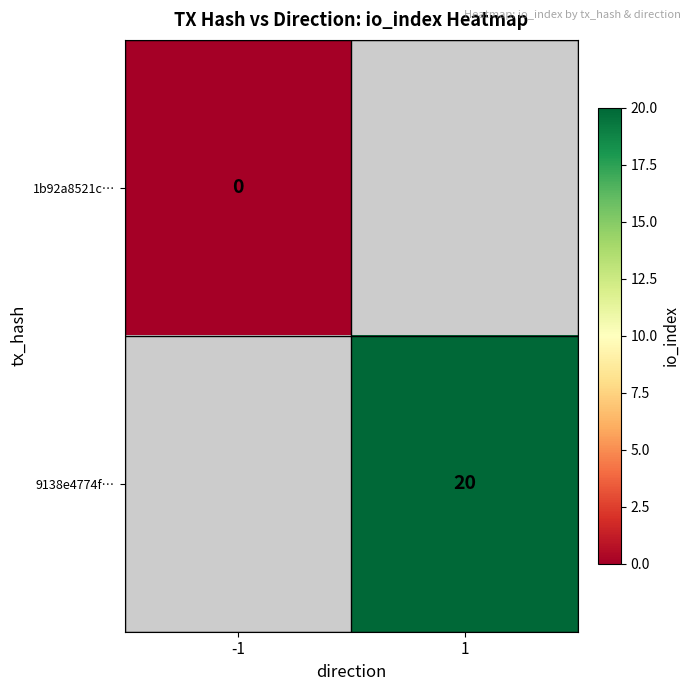

True or false: 9138e4774f… has a value of 12 at 1.

False